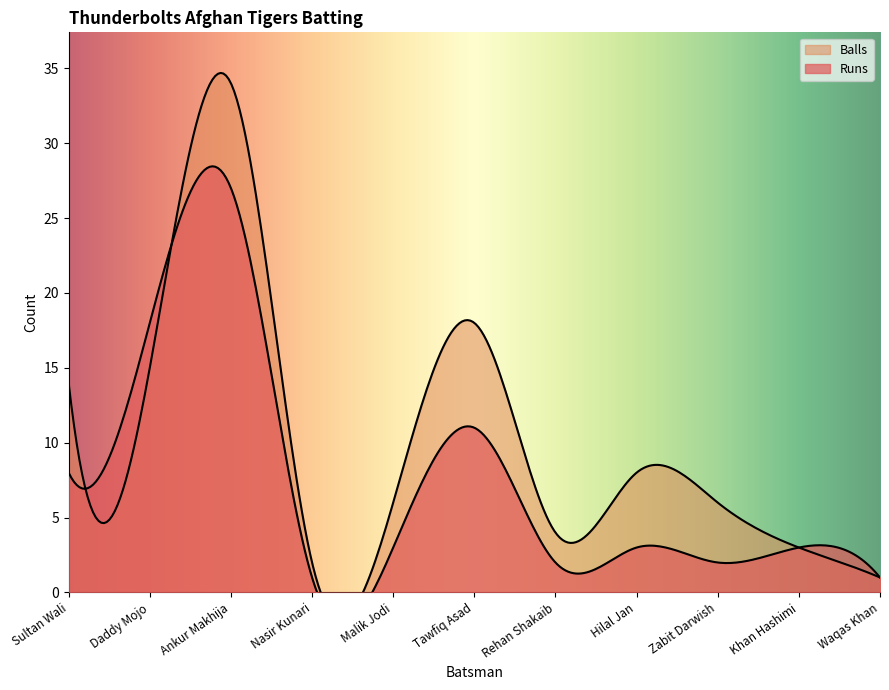

At which category does Runs reach its first local valley?

Nasir Kunari